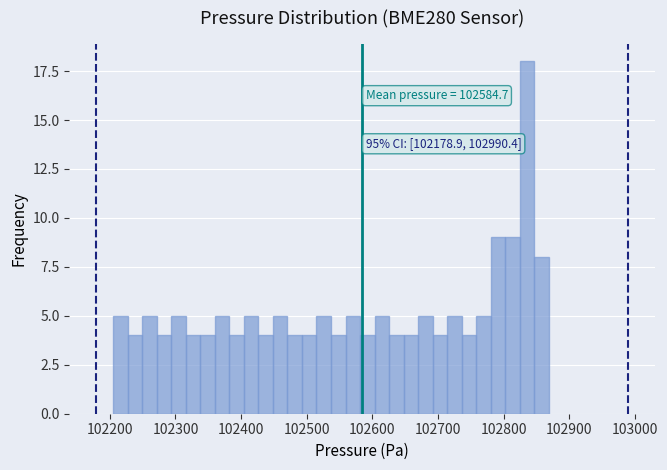

Read against the x-axis, roughly where is the centre of the tallest bar?

102840